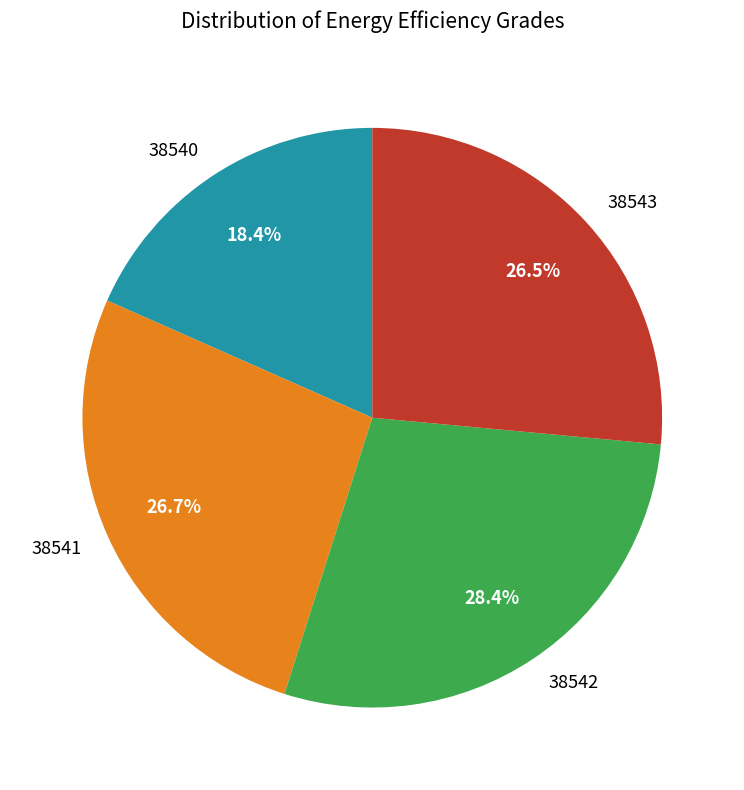

What is the ratio of the value at 38541 to the value at 38543?

1.0